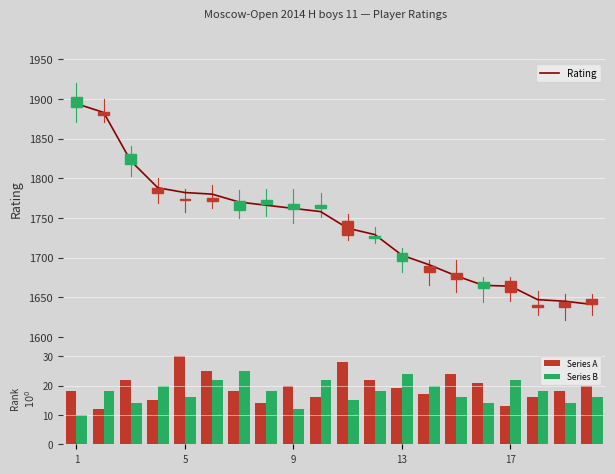

Which series has the largest total across all categories?

Rating